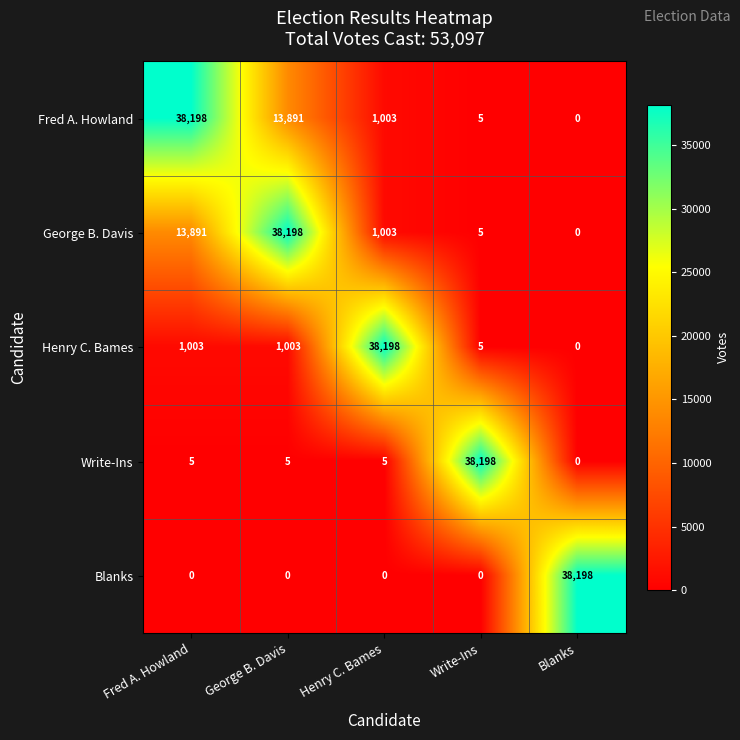

Reading left to right, what are all the values shown in this chart?

Fred A. Howland: 38198	13891	1003	5	0
George B. Davis: 13891	38198	1003	5	0
Henry C. Bames: 1003	1003	38198	5	0
Write-Ins: 5	5	5	38198	0
Blanks: 0	0	0	0	38198